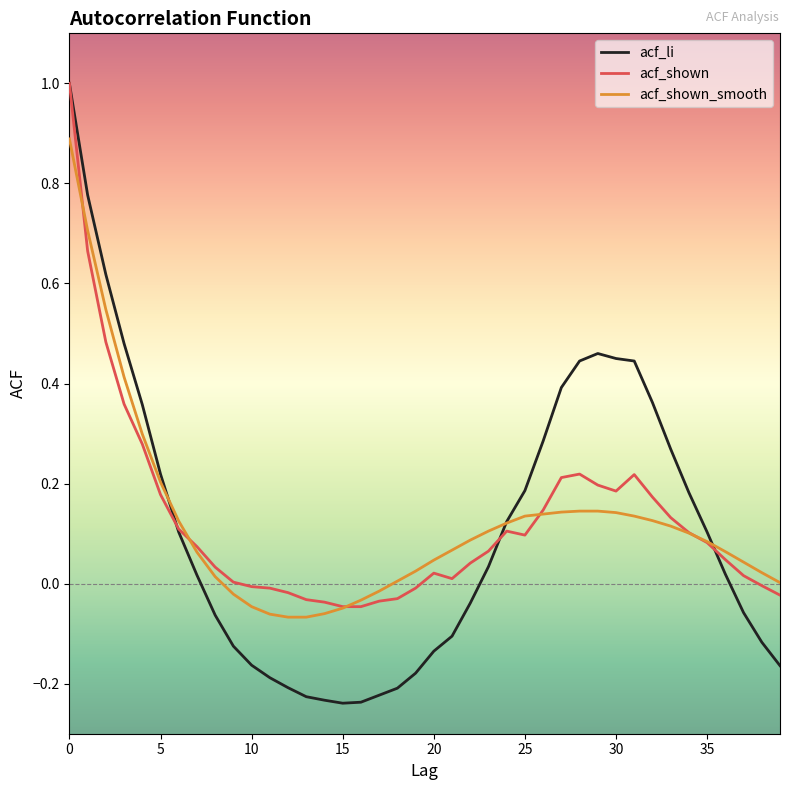

List the labels in order of acf_shown value, smallest first.

15, 16, 14, 17, 13, 18, 39, 12, 11, 19, 10, 38, 9, 21, 37, 20, 8, 22, 36, 23, 7, 35, 25, 34, 24, 6, 33, 26, 32, 5, 30, 29, 27, 31, 28, 4, 3, 2, 1, 0